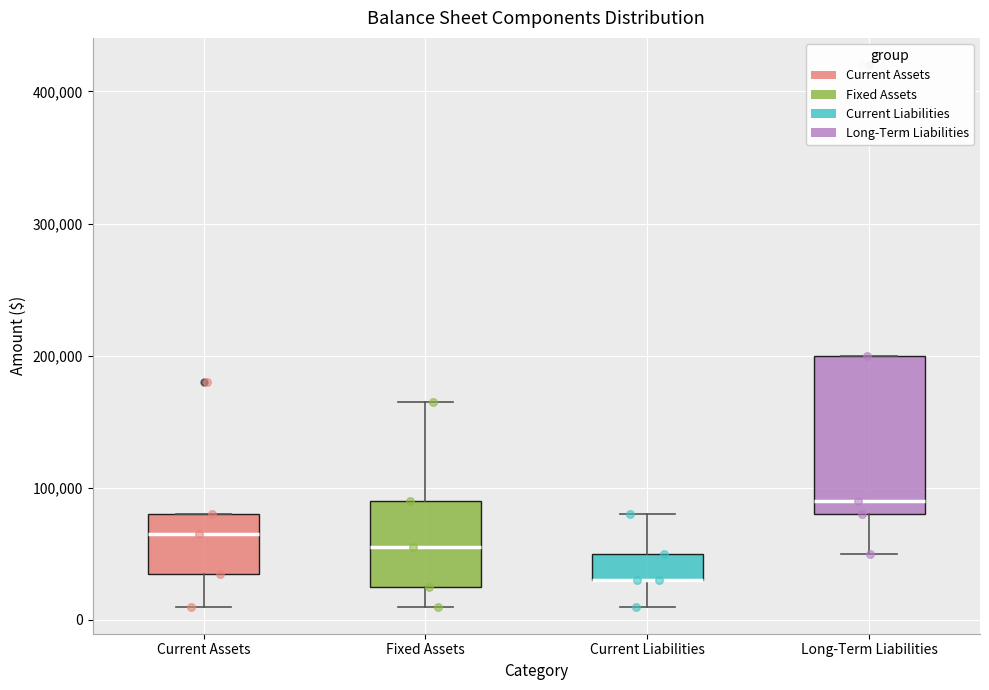

Comparing the boxes themselves (not the whiskers), which one is the tallest?

Long-Term Liabilities